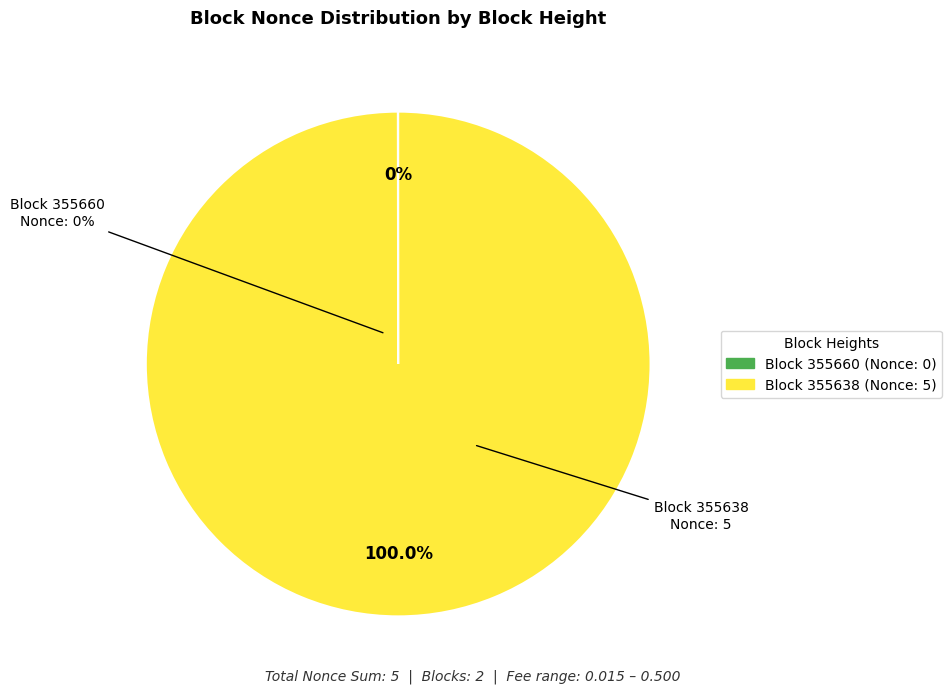

What percentage is the 355638 slice, to the nearest percent?

100%